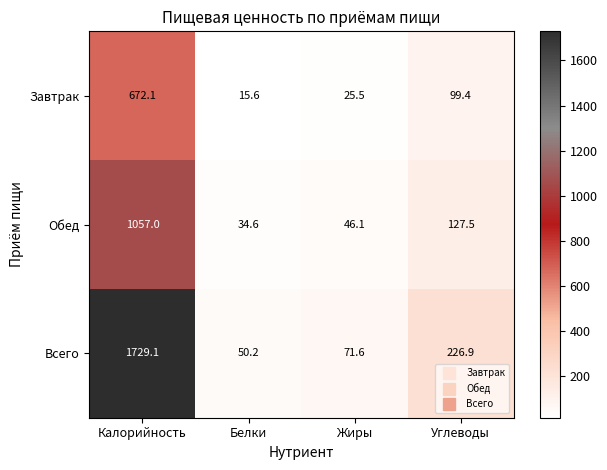

What is the approximate value of Завтрак at Белки?

15.6